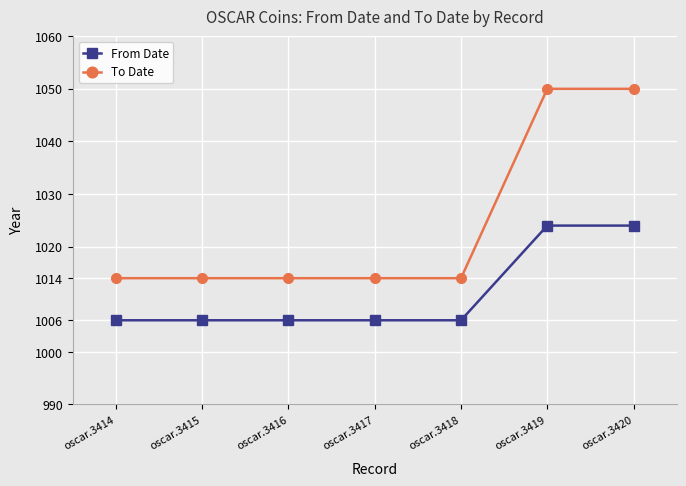

How many To Date values are between 1014 and 1050?

7